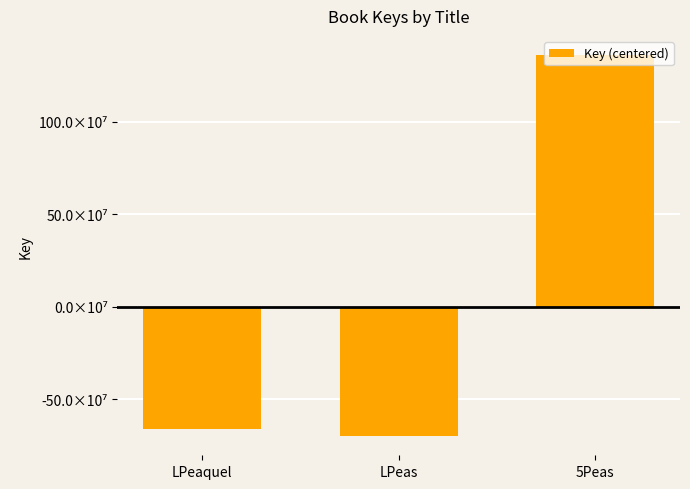

What is the change in value from LPeaquel to LPeas?

-36339958